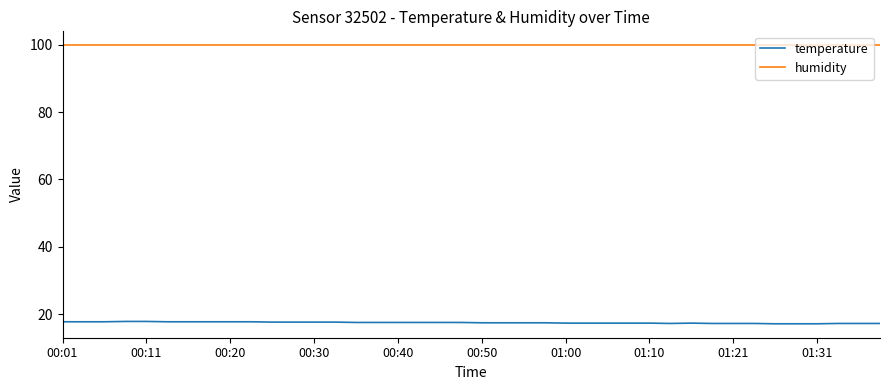

At how many categories does at least one series exceed 59?

40